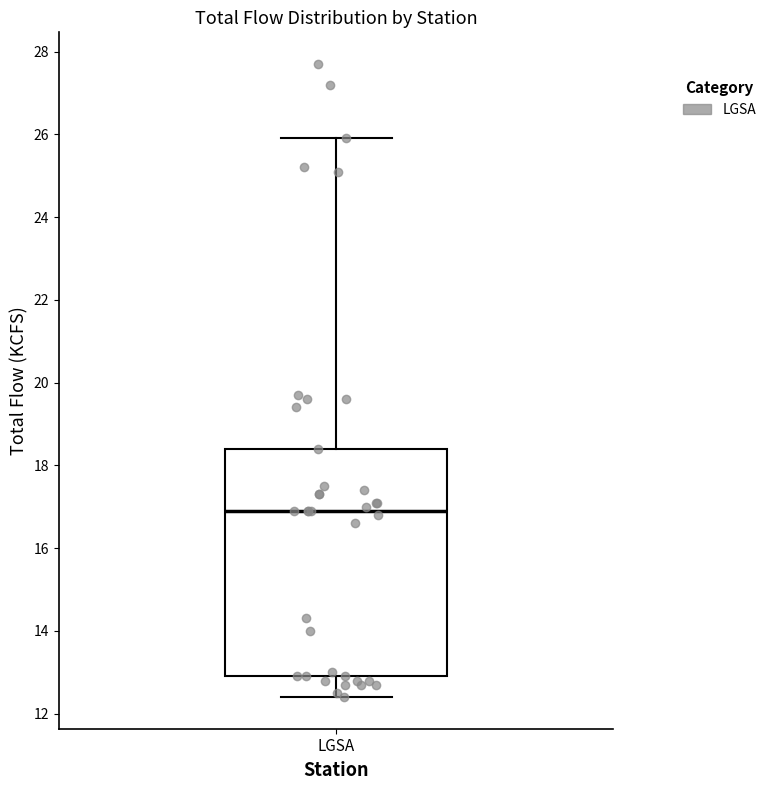

Where does the median line of the box for LGSA sit on the y-axis? The values are not printed on the chart, so give them approximately, as read against the axis.

17.0